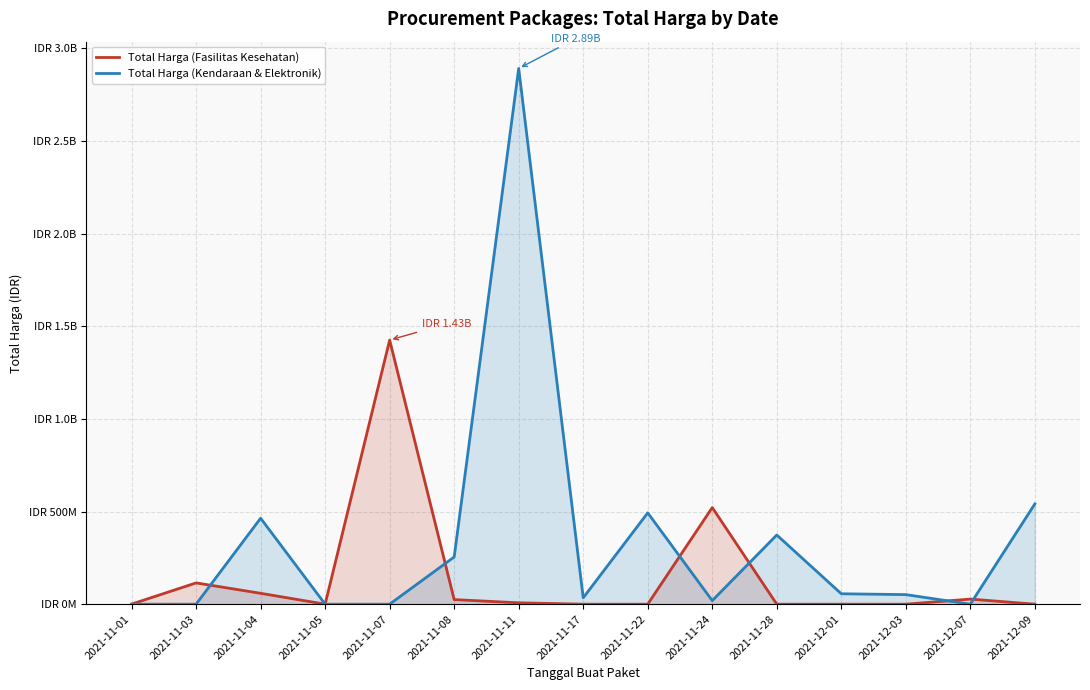

What is the sum of the Total Harga (Kendaraan & Elektronik) values at 2021-12-01 and 2021-11-05?

56152800